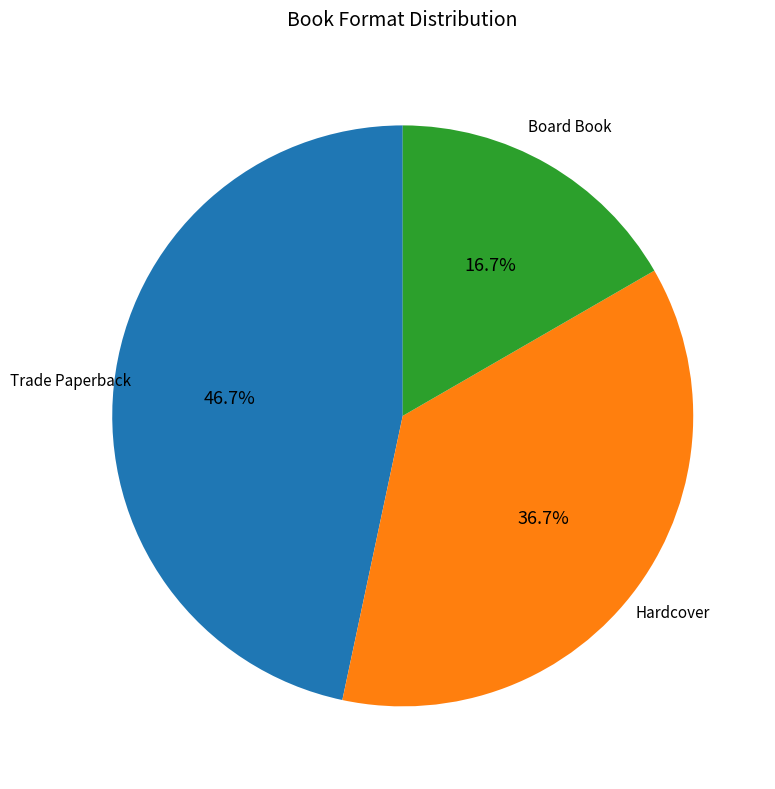

What is the ratio of the value at Trade Paperback to the value at Hardcover?

1.3